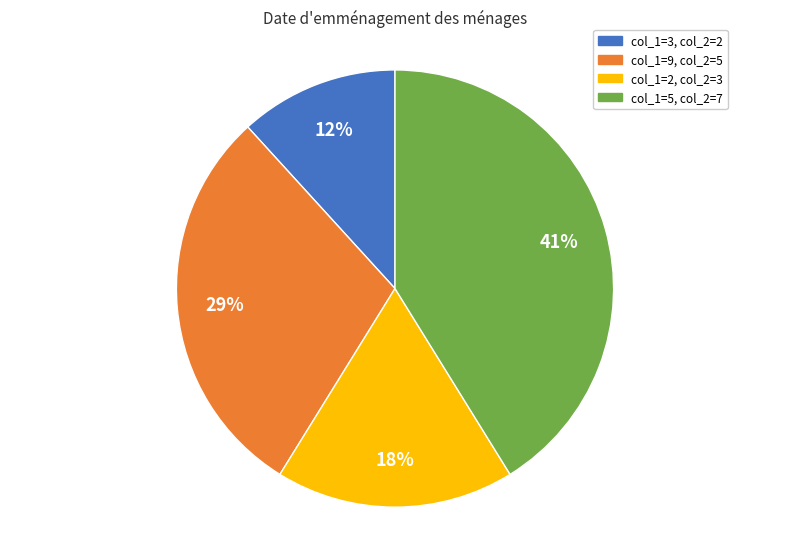

How many segments does this pie chart have?

4